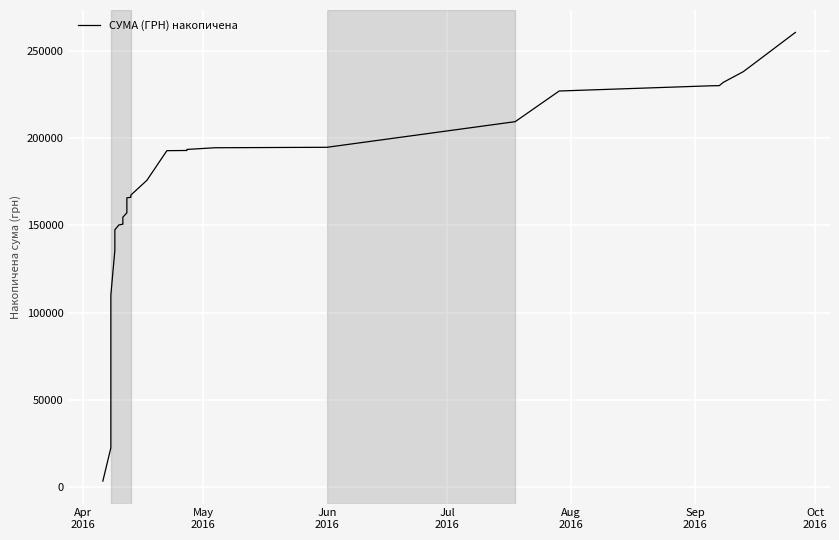

How many lines are shown in the chart?

1